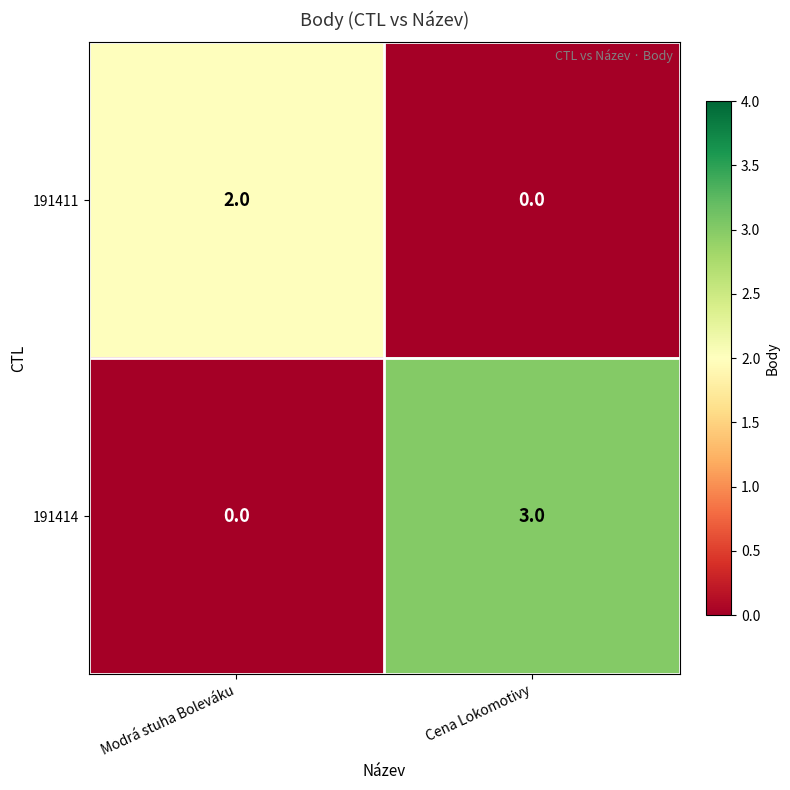

List the series in order of their overall mean, lowest first.

191411, 191414